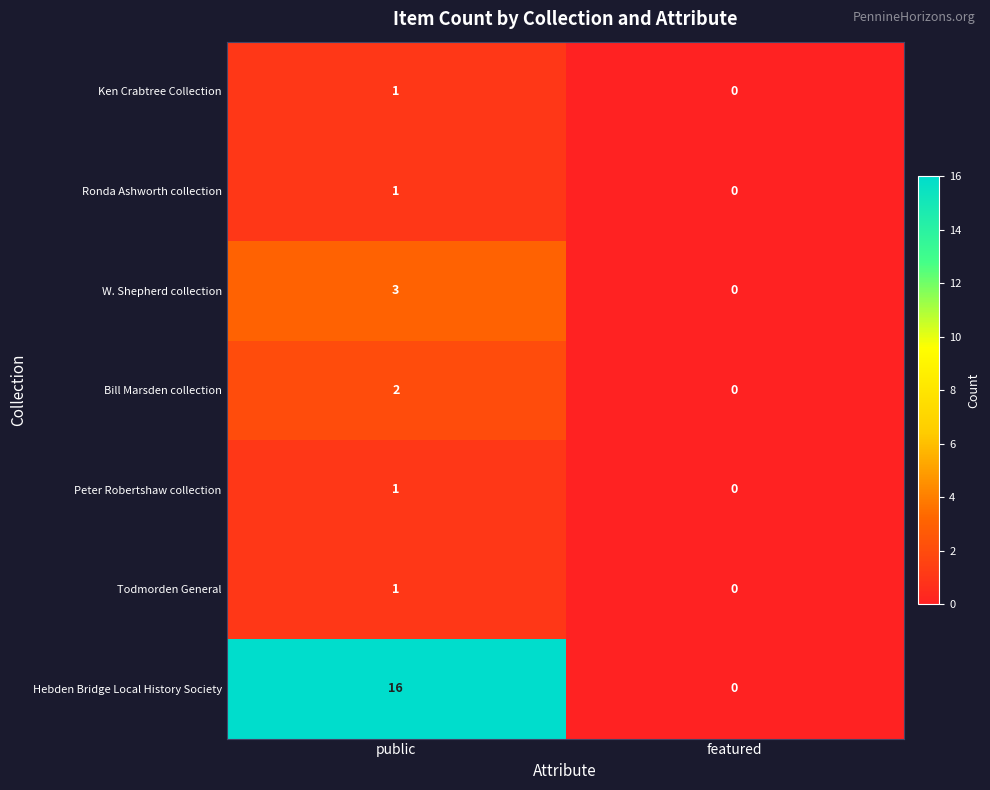

How many positive values does the Hebden Bridge Local History Society series have?

1